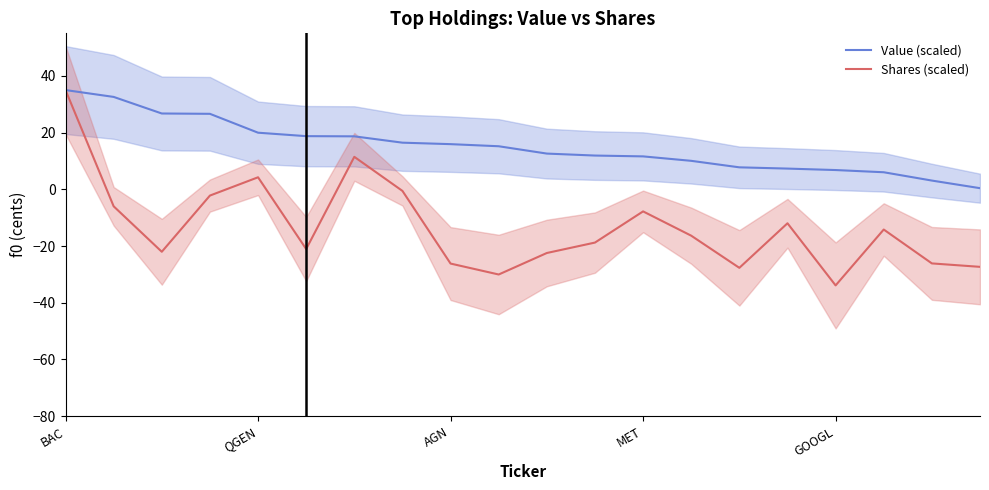

What is the lowest value of the Value (scaled) series?

0.4